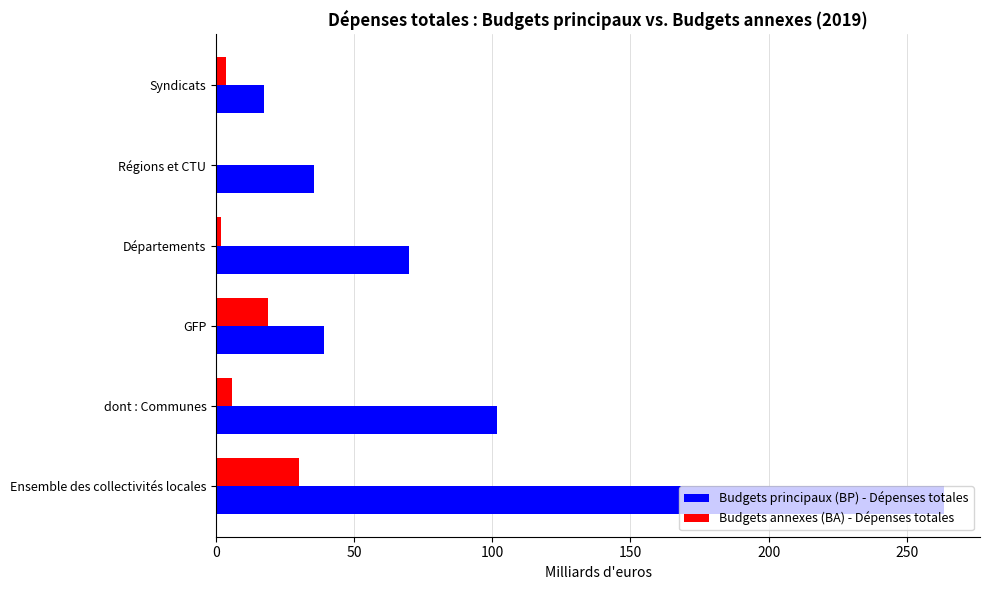

What is the sum of all Budgets principaux (BP) - Dépenses totales values?

526.8